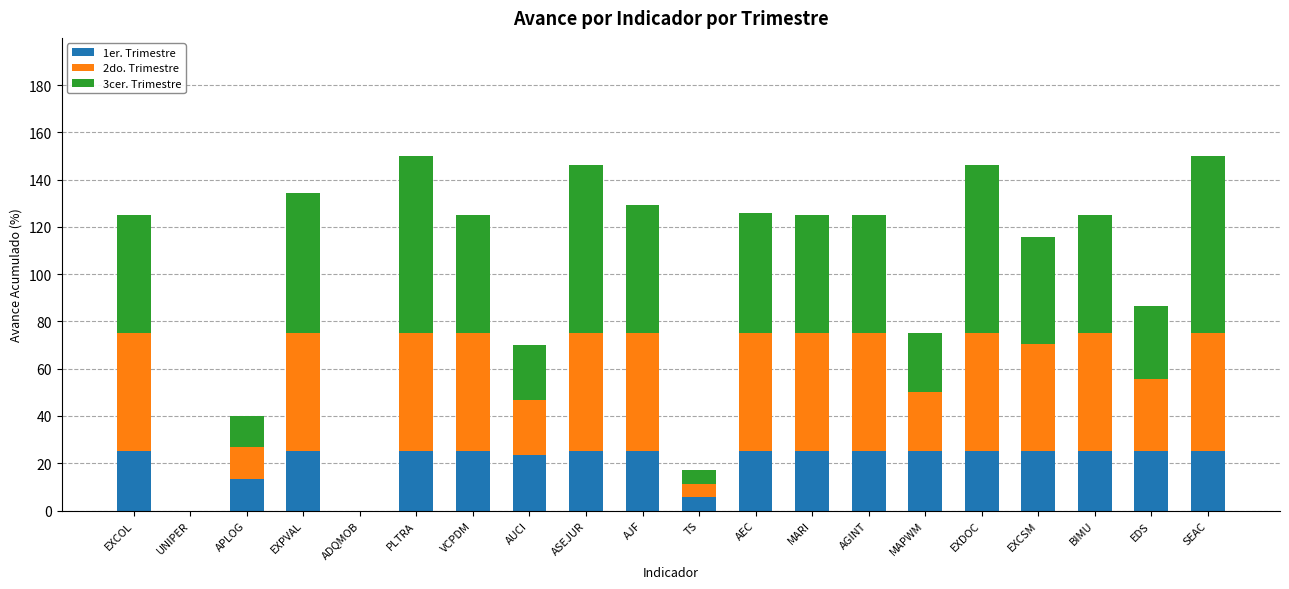

What is the sum of the 1er. Trimestre values at EDS and ASEJUR?

50.0